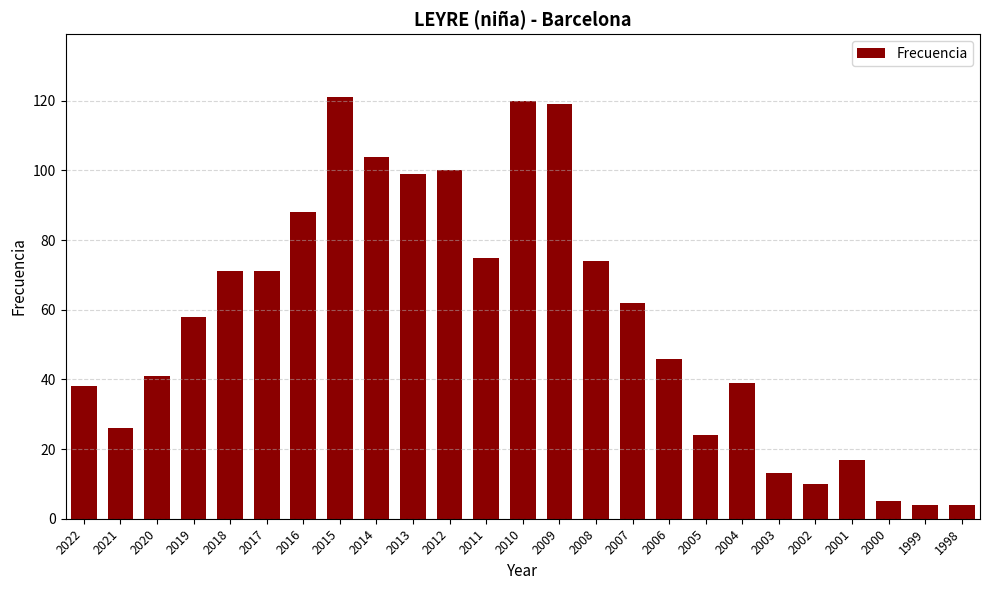

Which has a higher value, 2004 or 1998?

2004